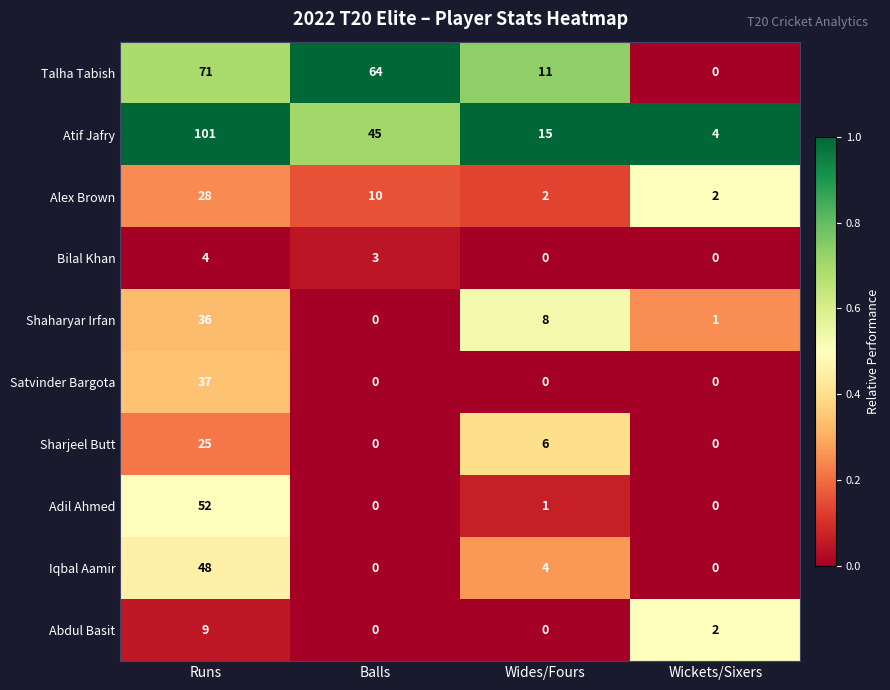

Which label corresponds to the largest value in the chart?

Runs